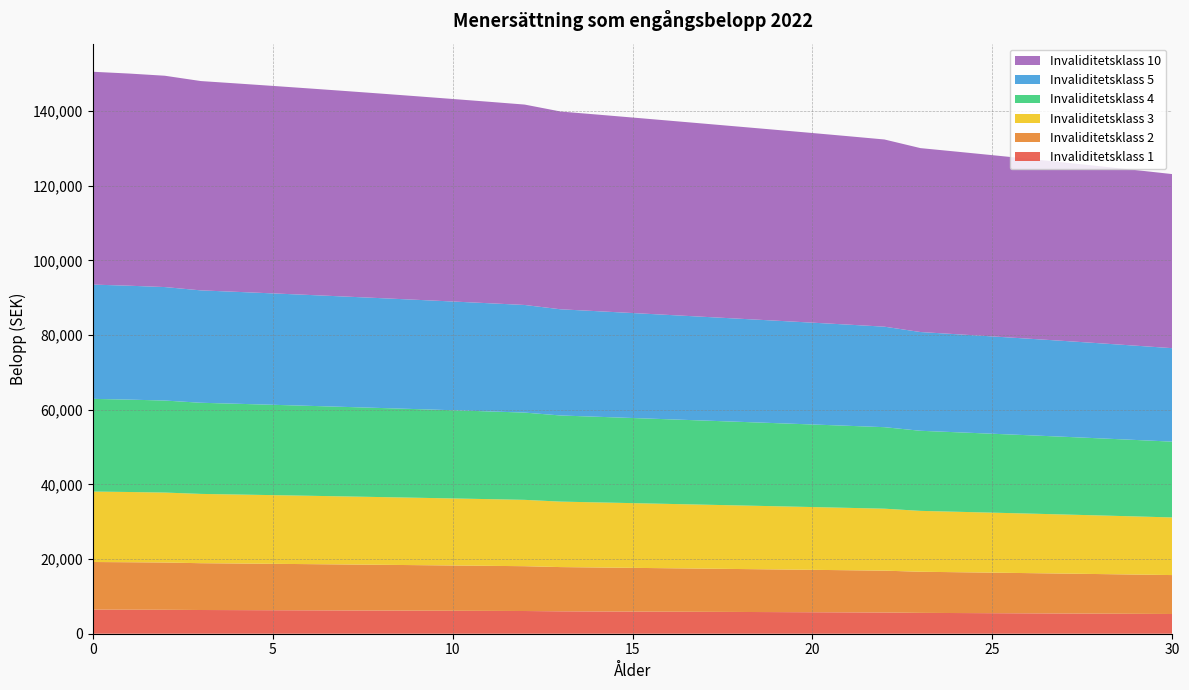

Reading left to right, list all the values displayed in this chart.

Invaliditetsklass 1: 6458.1	6437.7	6412.4	6351.3	6323.8	6295.6	6266.8	6237.4	6207.4	6176.7	6145.4	6113.5	6081.1	6001.2	5966.9	5932.1	5896.9	5861.5	5825.9	5790.2	5754.1	5717.3	5679.8	5580.6	5540.4	5499.6	5458.0	5415.5	5371.9	5327.4	5282.0
Invaliditetsklass 2: 12747.7	12707.5	12657.6	12537.0	12482.6	12427.0	12370.1	12312.1	12252.8	12192.3	12130.5	12067.6	12003.5	11845.8	11778.0	11709.4	11640.0	11570.0	11499.9	11429.3	11358.0	11285.5	11211.4	11015.7	10936.3	10855.7	10773.6	10689.8	10603.8	10515.9	10426.2
Invaliditetsklass 3: 18868.8	18809.3	18735.4	18556.9	18476.5	18394.1	18310.0	18224.0	18136.3	18046.7	17955.3	17862.1	17767.3	17533.9	17433.6	17331.9	17229.2	17125.7	17021.8	16917.4	16811.9	16704.5	16594.8	16305.2	16187.7	16068.3	15946.9	15822.7	15695.5	15565.3	15432.6
Invaliditetsklass 4: 24821.5	24743.2	24646.0	24411.2	24305.4	24197.0	24086.3	23973.3	23857.8	23740.0	23619.8	23497.2	23372.5	23065.5	22933.4	22799.7	22664.6	22528.5	22391.8	22254.5	22115.7	21974.4	21830.1	21449.1	21294.5	21137.5	20977.8	20814.4	20647.0	20475.8	20301.2
Invaliditetsklass 5: 30605.7	30509.2	30389.3	30099.7	29969.3	29835.7	29699.2	29559.8	29417.5	29272.2	29124.0	28972.8	28819.0	28440.5	28277.7	28112.8	27946.2	27778.3	27609.8	27440.5	27269.3	27095.1	26917.2	26447.4	26256.8	26063.2	25866.2	25664.9	25458.4	25247.3	25032.0
Invaliditetsklass 10: 56999.6	56819.8	56596.6	56057.3	55814.3	55565.6	55311.3	55051.7	54786.7	54516.1	54240.0	53958.6	53672.0	52967.1	52663.9	52356.9	52046.6	51733.9	51420.1	51104.8	50785.9	50461.6	50130.2	49255.3	48900.3	48539.7	48172.9	47797.9	47413.3	47020.2	46619.3